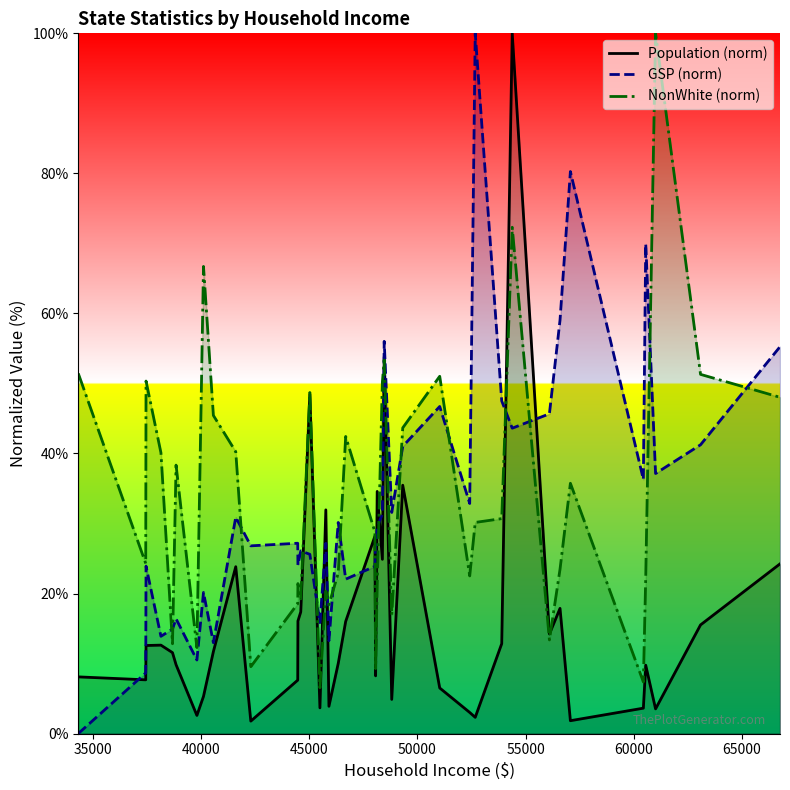

What is the maximum value shown in the chart?

100.0